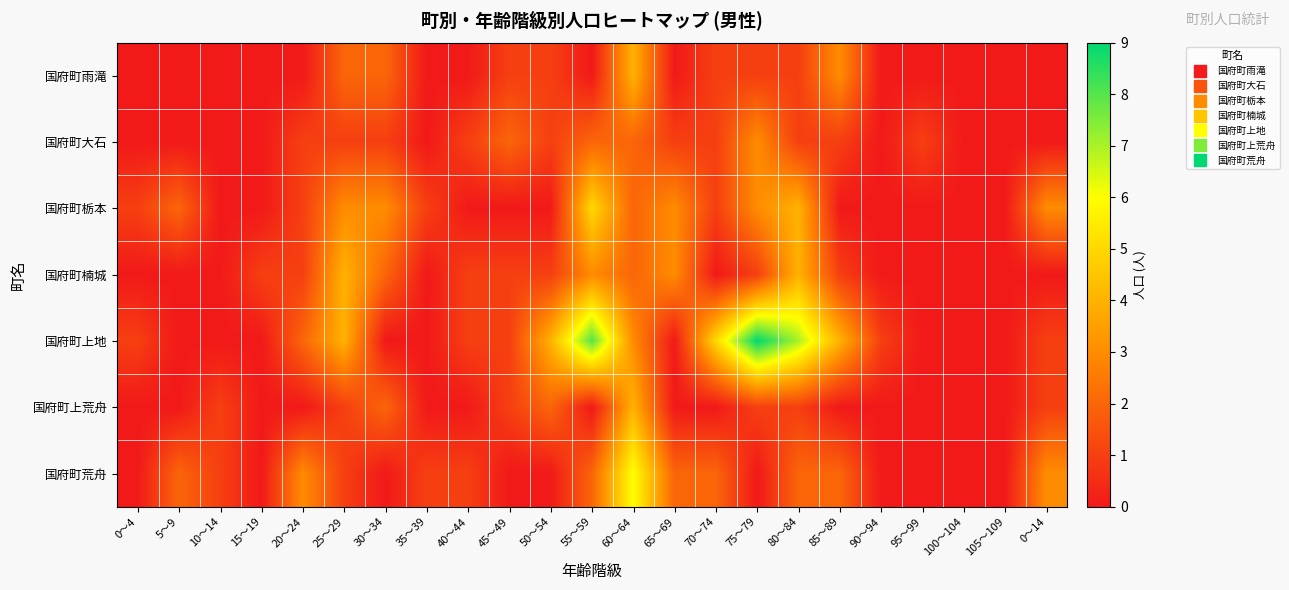

Which series has the widest spread of values?

国府町上地